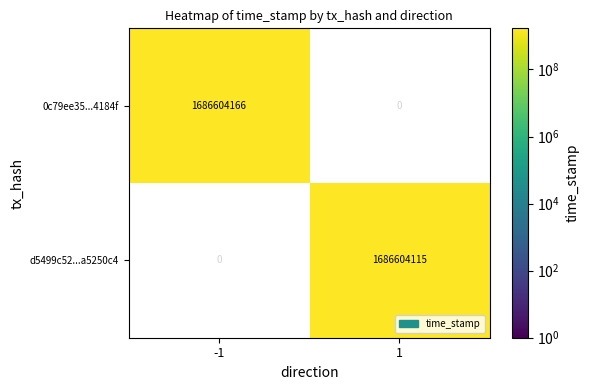

What is the average value of the 0c79ee35c783b4a8e0f1cfde1613f1eb734184f series?

843302083